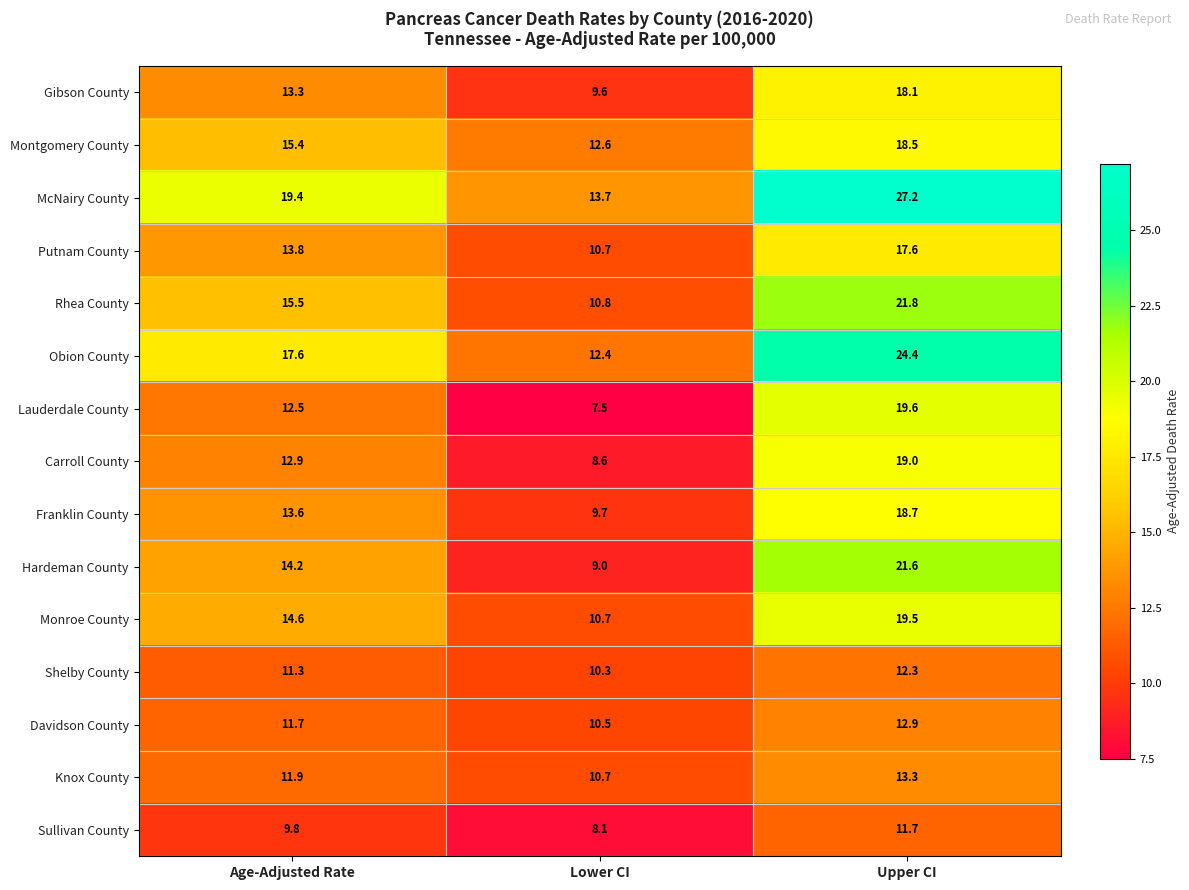

What is the greatest value displayed?

27.2